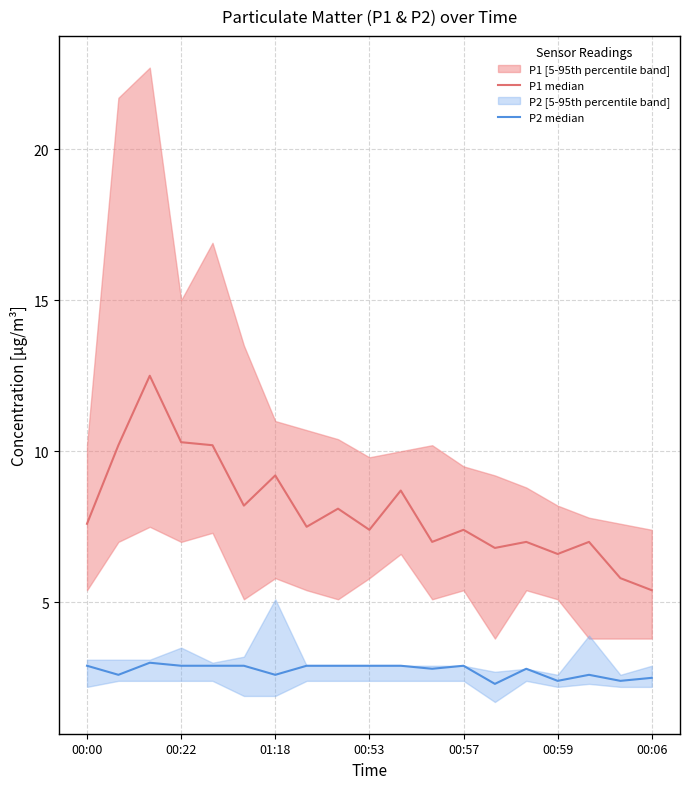

What is the maximum value shown in the chart?

12.5